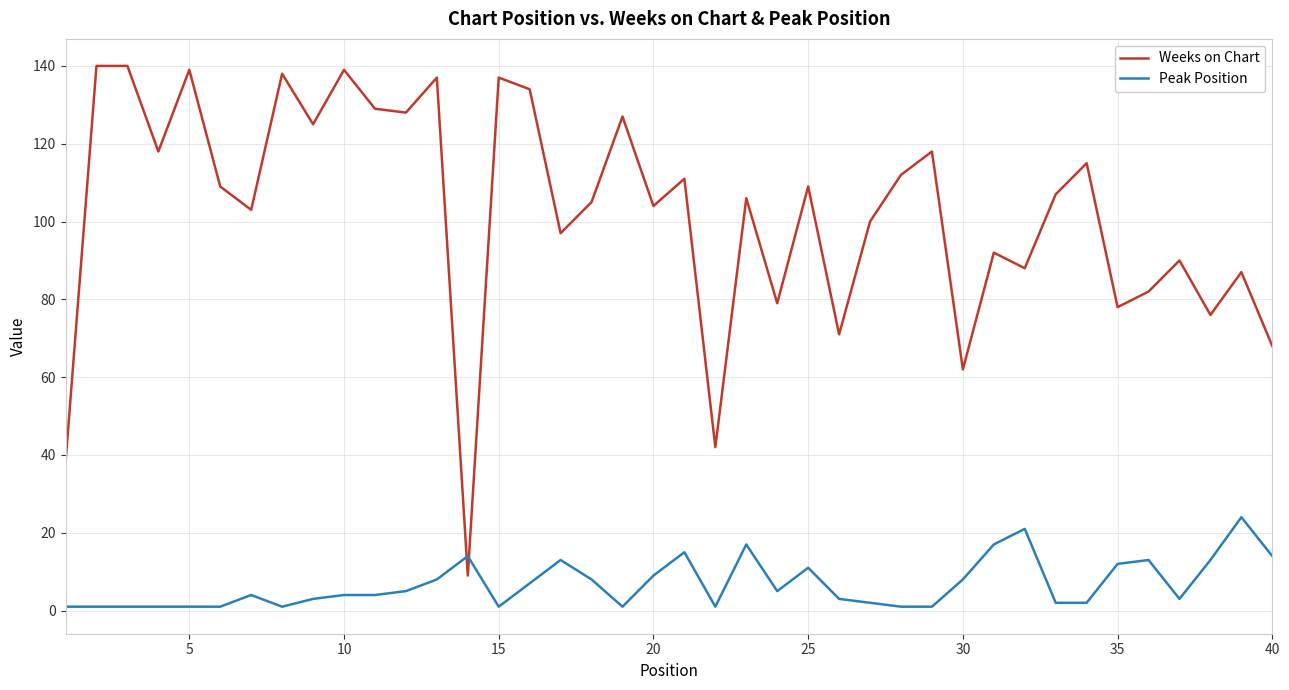

At how many categories does at least one series exceed 55?

37